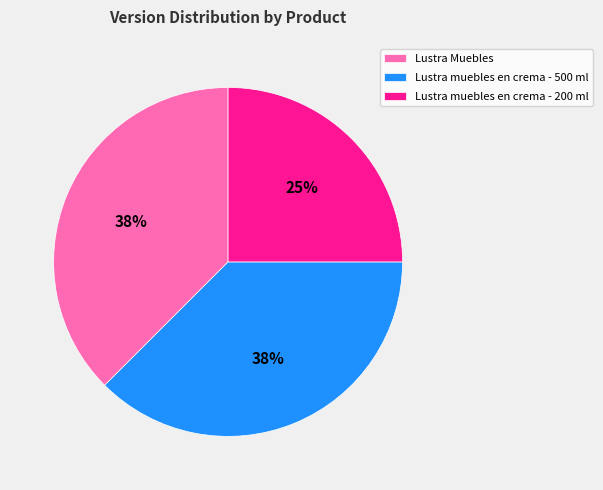

Approximately how many times larger is the value at Lustra muebles en crema - 500 ml compared to Lustra Muebles?

1.0